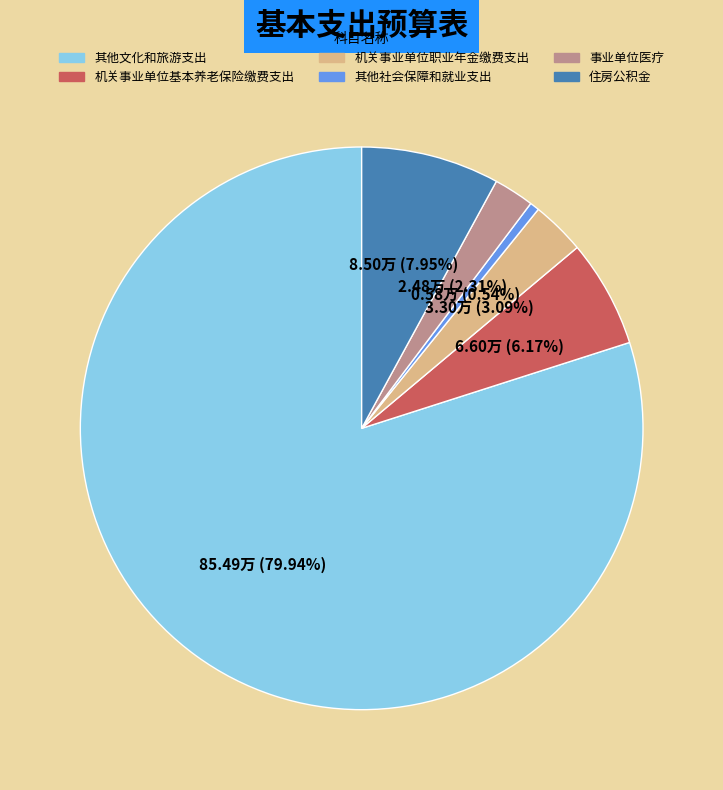

Rank the categories by value from highest to lowest.

其他文化和旅游支出, 住房公积金, 机关事业单位基本养老保险缴费支出, 机关事业单位职业年金缴费支出, 事业单位医疗, 其他社会保障和就业支出